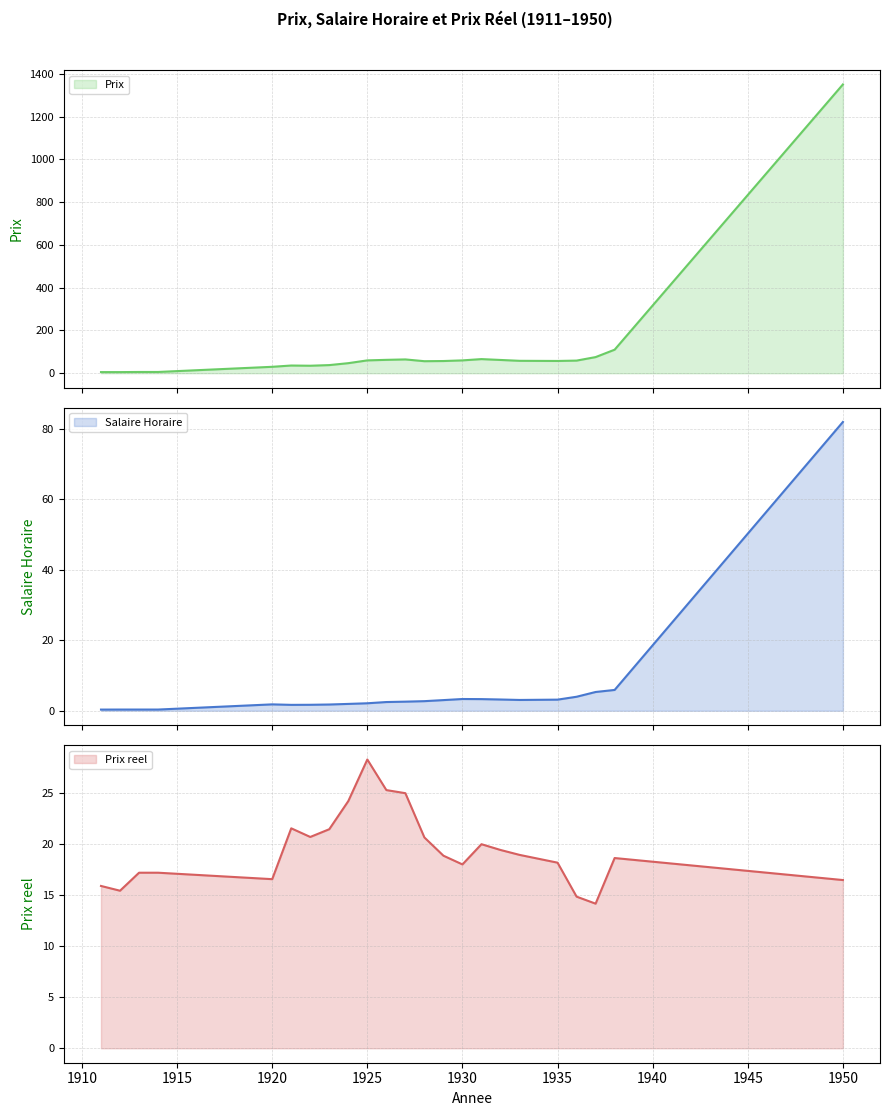

True or false: Salaire Horaire and Prix intersect in this chart.

False